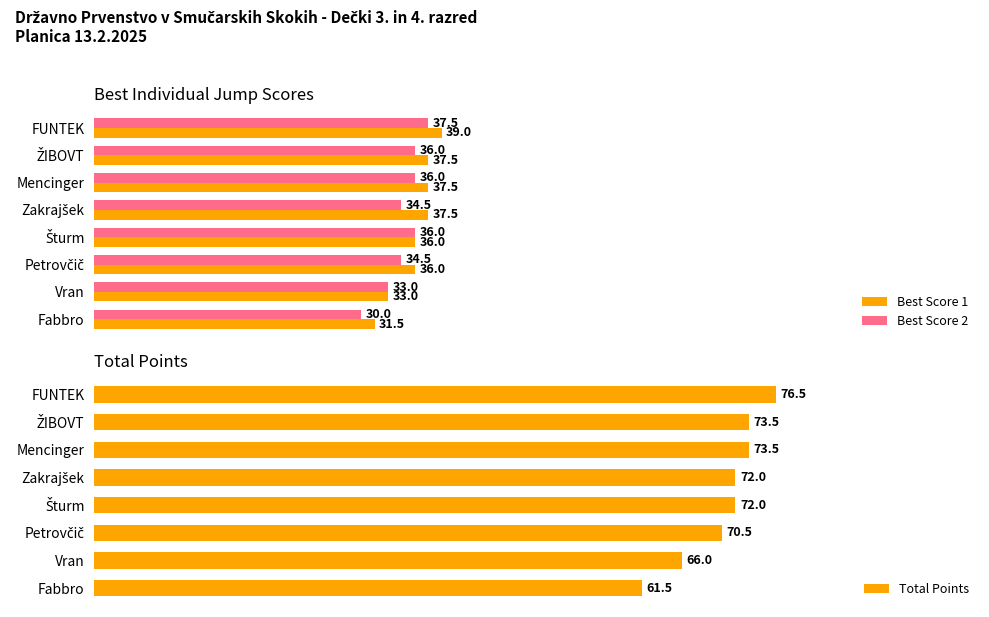

What are all the series names shown in the legend?

Best Score 1, Best Score 2, Total Points